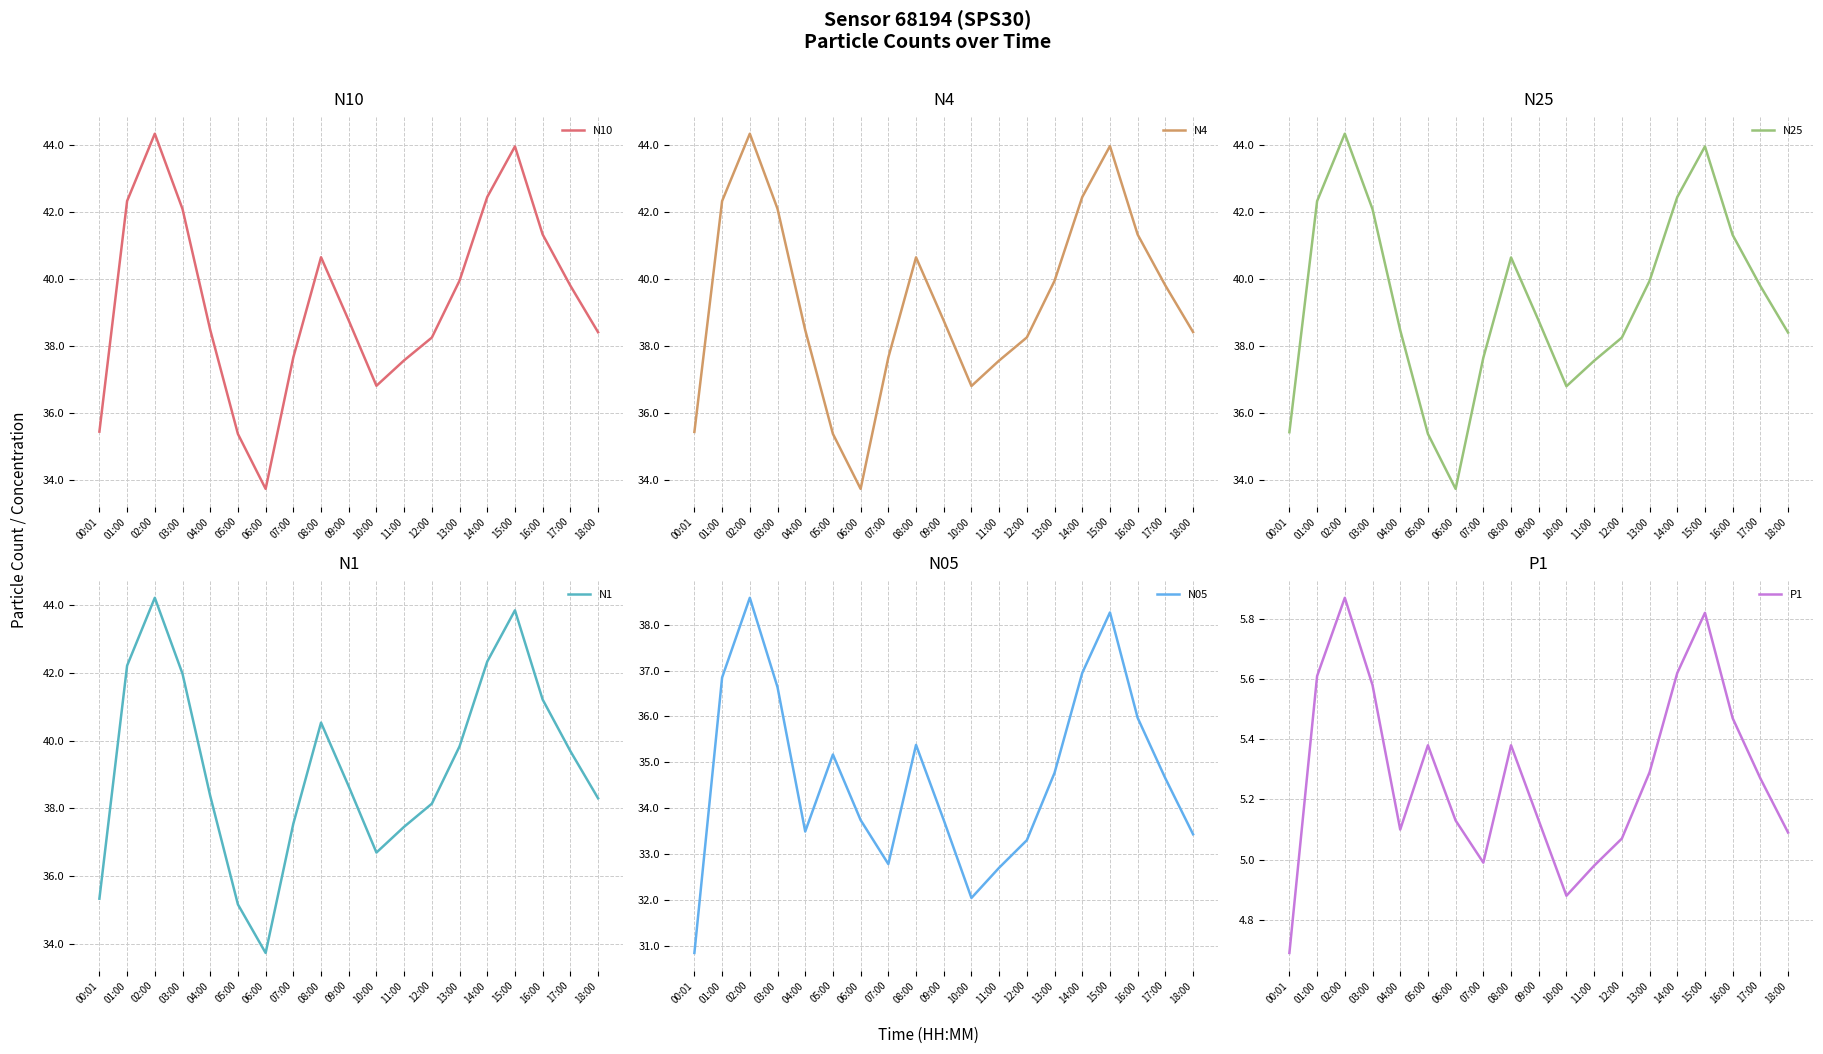

List the labels in order of N25 value, largest first.

02:00, 15:00, 14:00, 01:00, 03:00, 16:00, 08:00, 13:00, 17:00, 09:00, 04:00, 18:00, 12:00, 07:00, 11:00, 10:00, 00:01, 05:00, 06:00